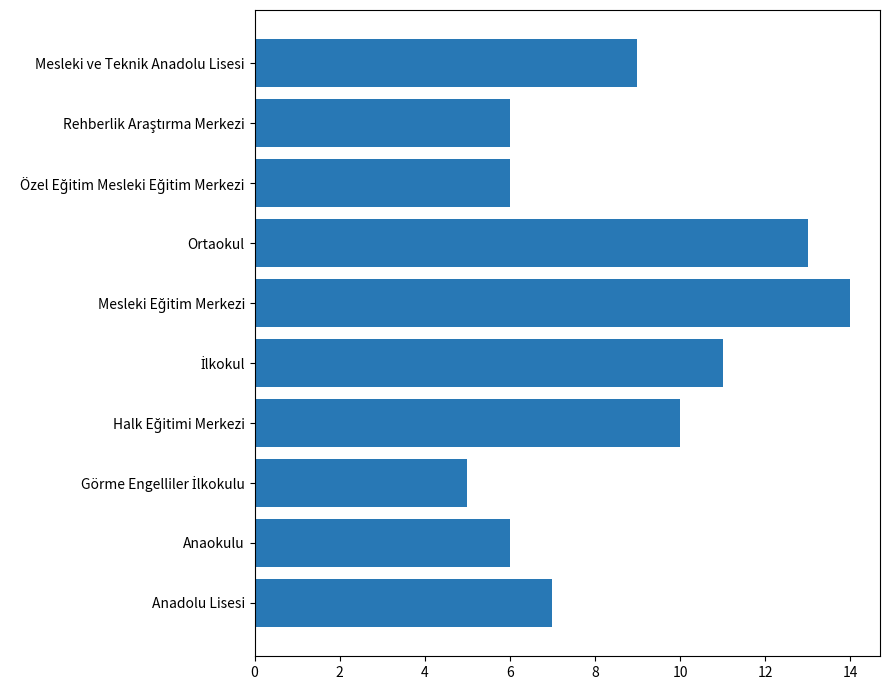

True or false: the data shows 9 at Mesleki ve Teknik Anadolu Lisesi.

True